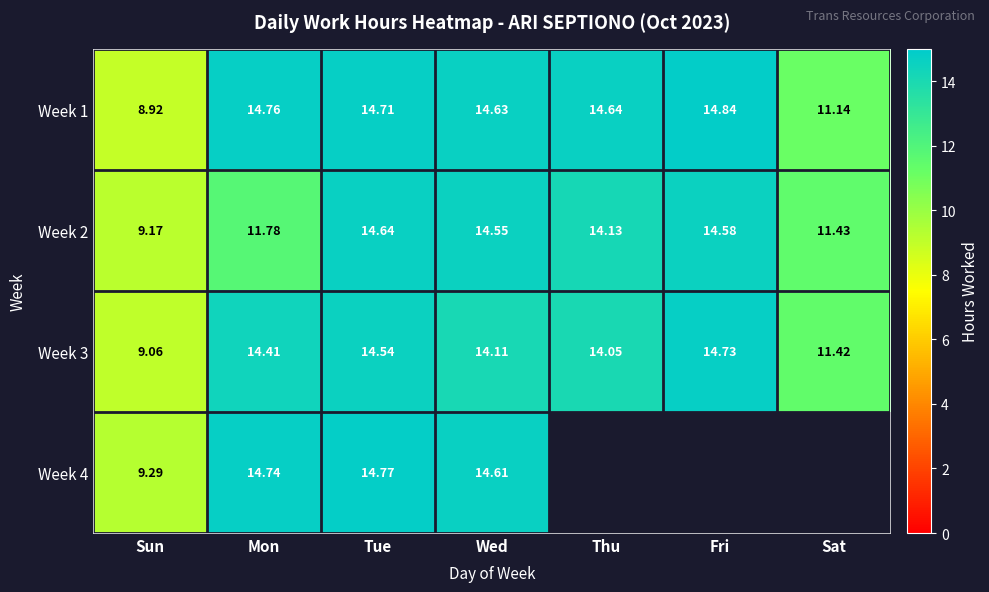

Is the value of Week 1 at Sat greater than the value of Week 2 at Thu?

No